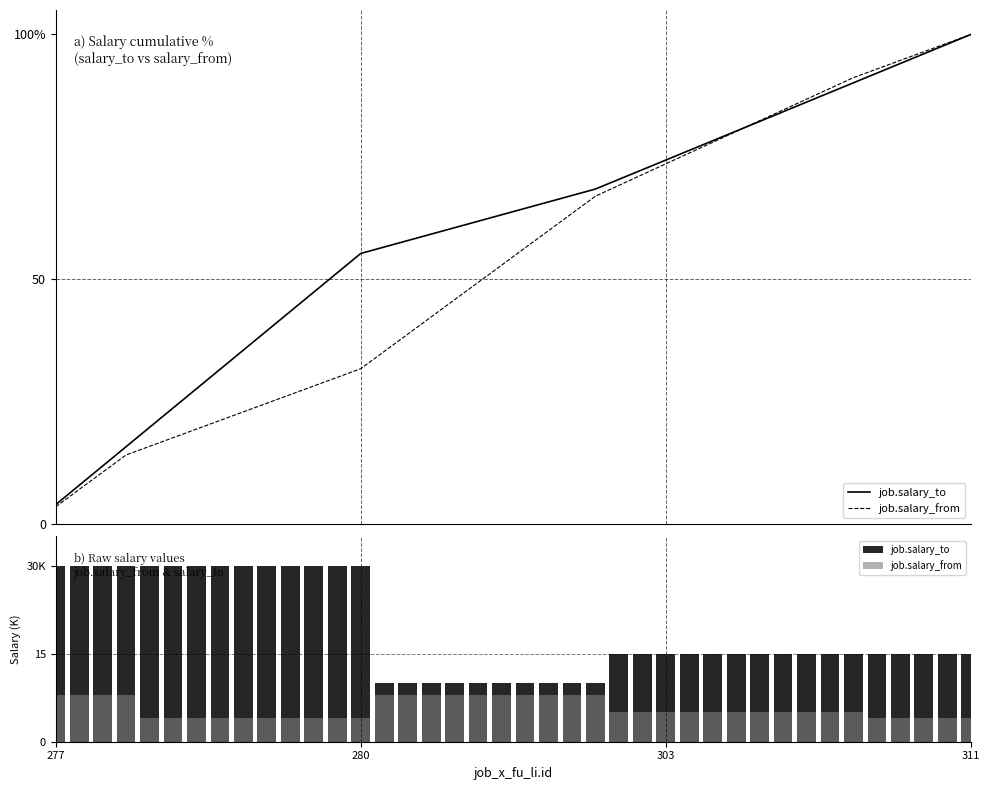

What is the sum of the job.salary_from values at 20 and 6?

12